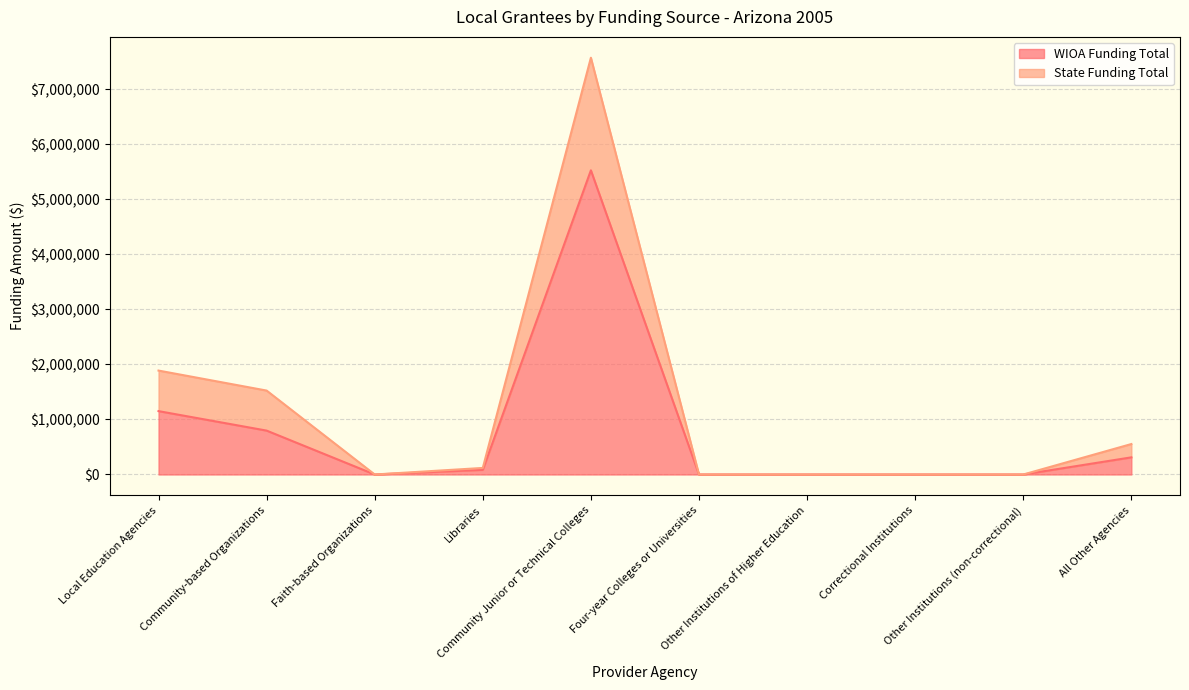

At which category is the sum across all series the highest?

Community Junior or Technical Colleges